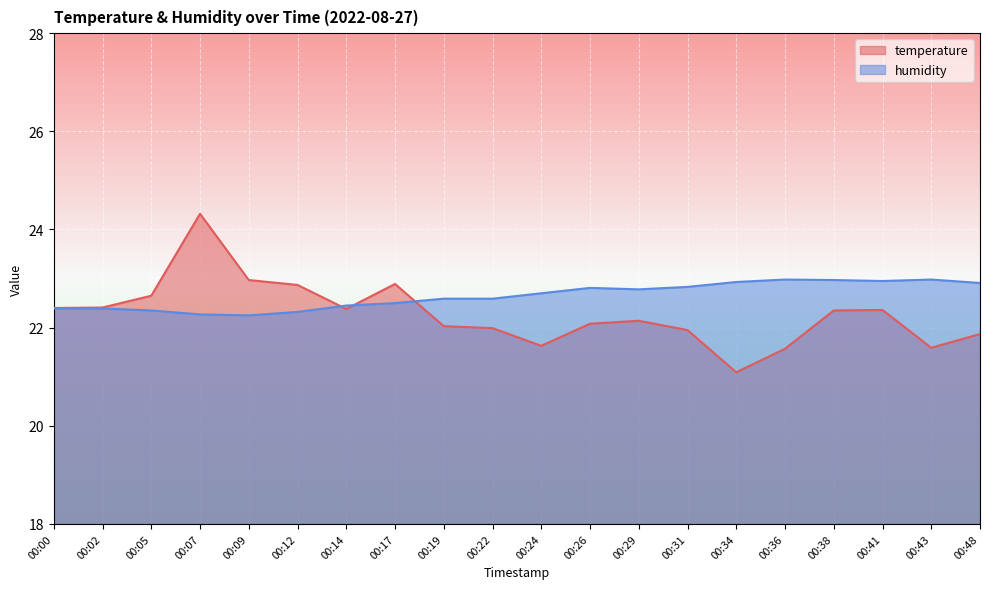

Reading right to left, what are all the values shown in this chart?

temperature: 00:48=21.9	00:43=21.6	00:41=22.4	00:38=22.4	00:36=21.6	00:34=21.1	00:31=21.9	00:29=22.1	00:26=22.1	00:24=21.6	00:22=22.0	00:19=22.0	00:17=22.9	00:14=22.4	00:12=22.9	00:09=23.0	00:07=24.3	00:05=22.6	00:02=22.4	00:00=22.4
humidity: 00:48=22.9	00:43=23.0	00:41=22.9	00:38=23.0	00:36=23.0	00:34=22.9	00:31=22.8	00:29=22.8	00:26=22.8	00:24=22.7	00:22=22.6	00:19=22.6	00:17=22.5	00:14=22.4	00:12=22.3	00:09=22.2	00:07=22.3	00:05=22.4	00:02=22.4	00:00=22.4